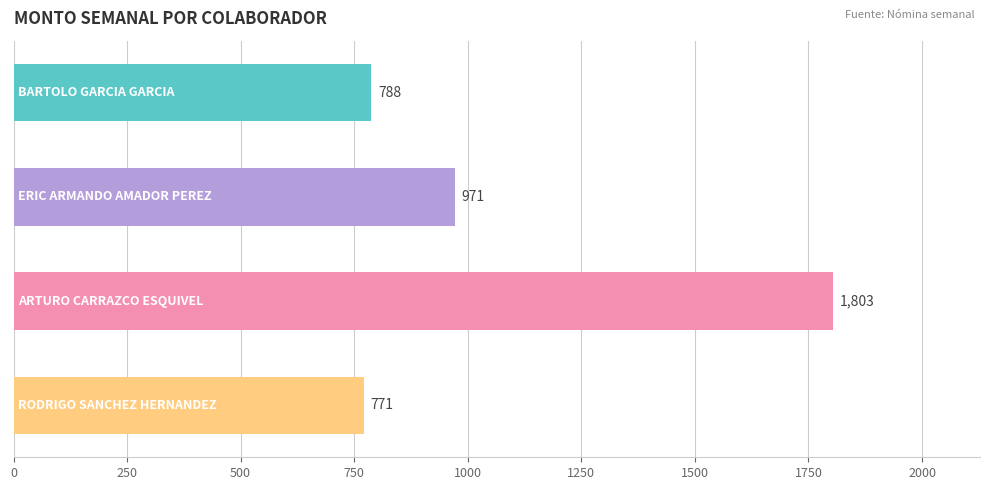

What is the maximum value shown in the chart?

1803.1